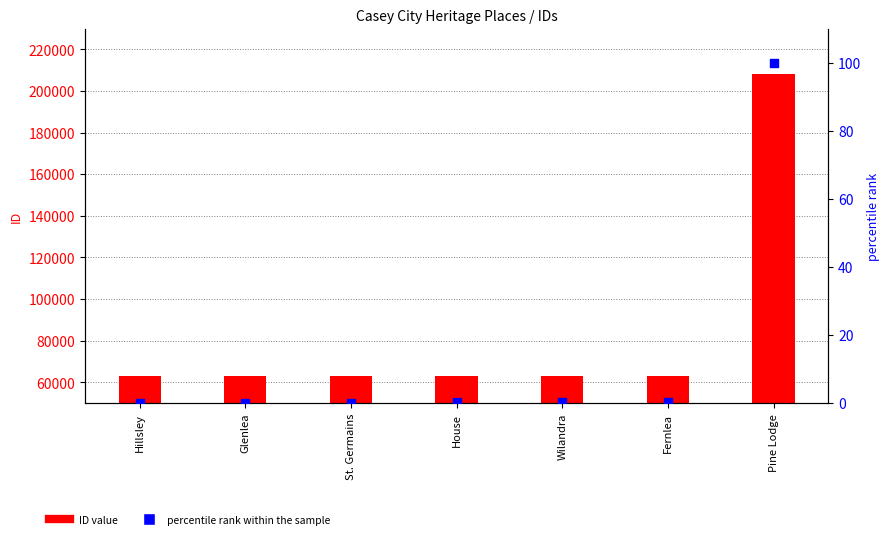

Which series contains the lowest Y value?

percentile rank within the sample